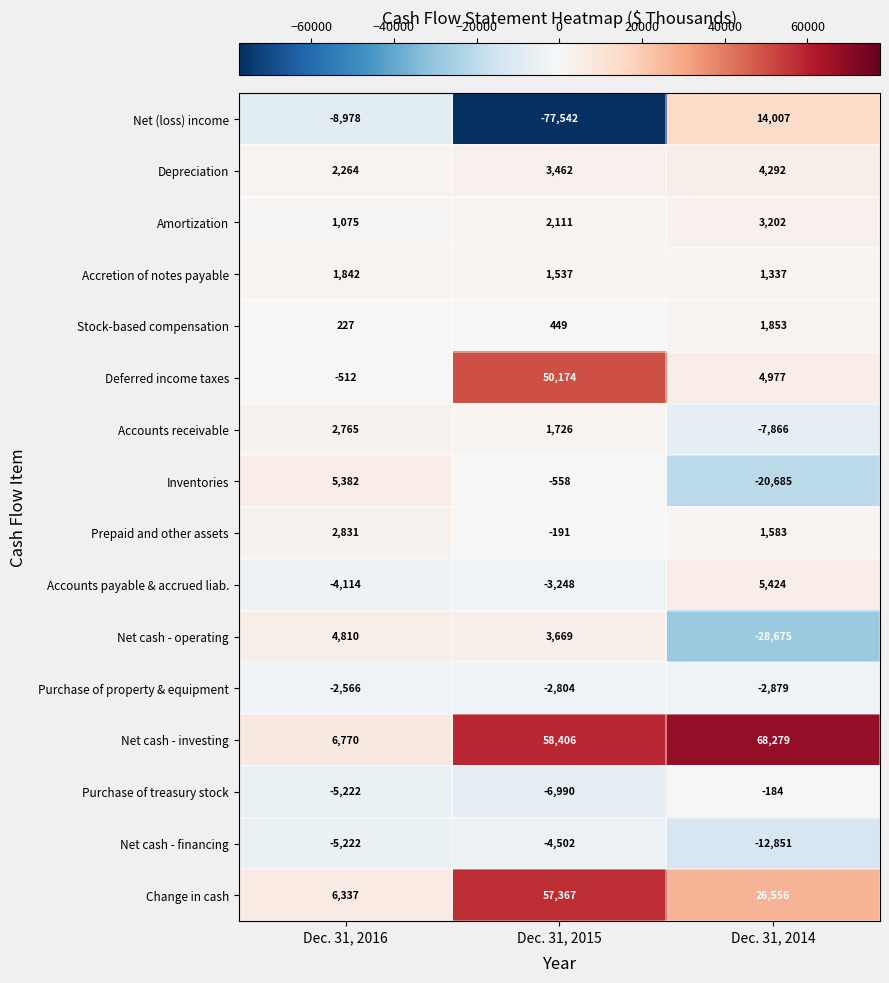

How many data points does each series have?

3